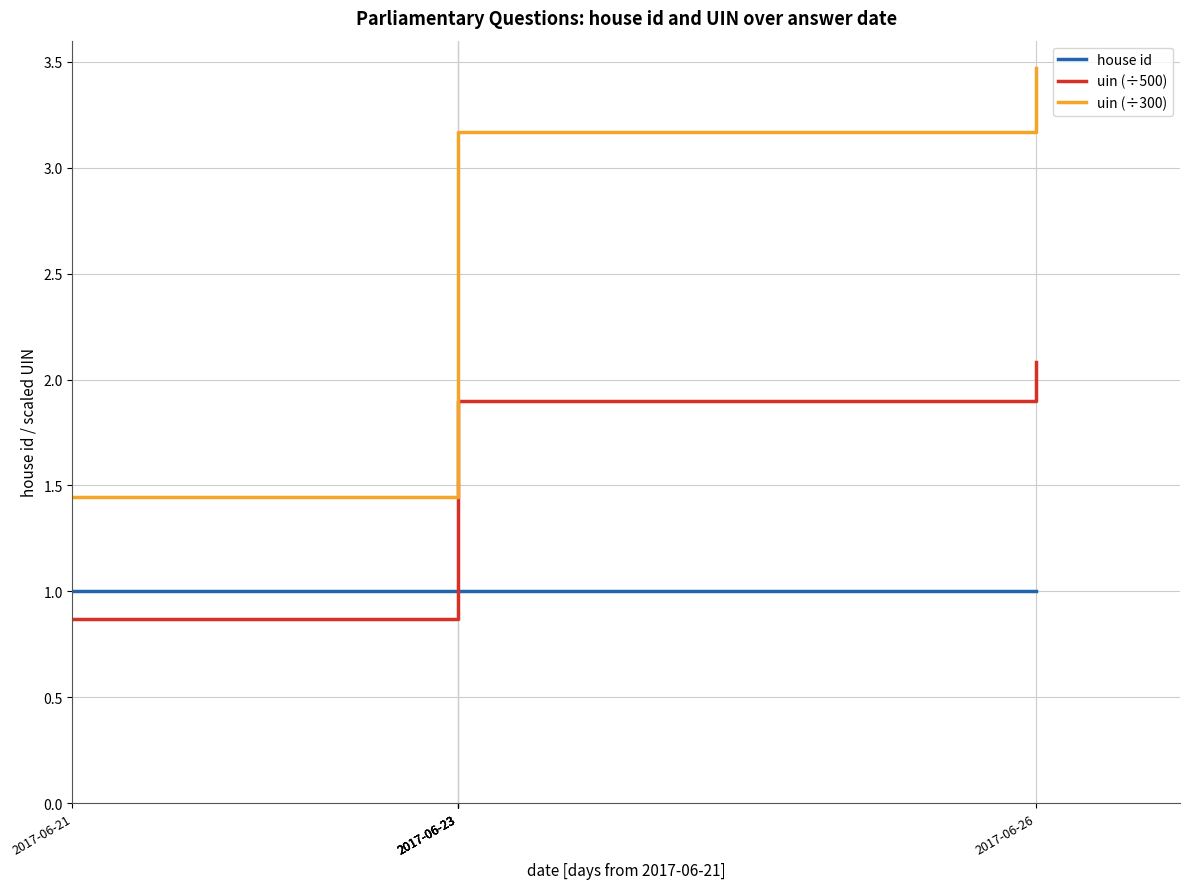

Which series ends up on top after the final intersection of house id and uin (÷500)?

uin (÷500)